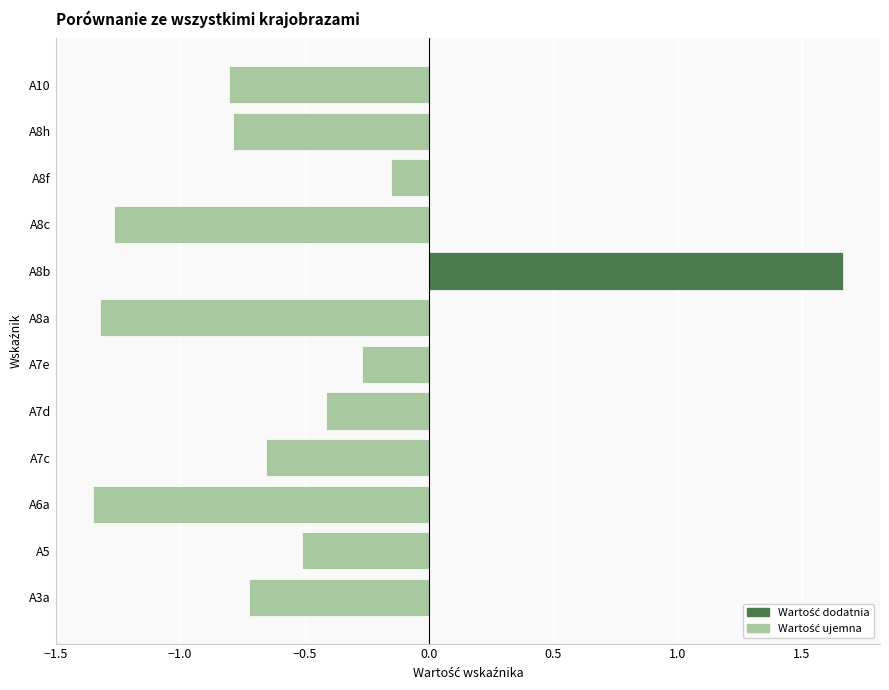

Count the number of values greater than 0.

1